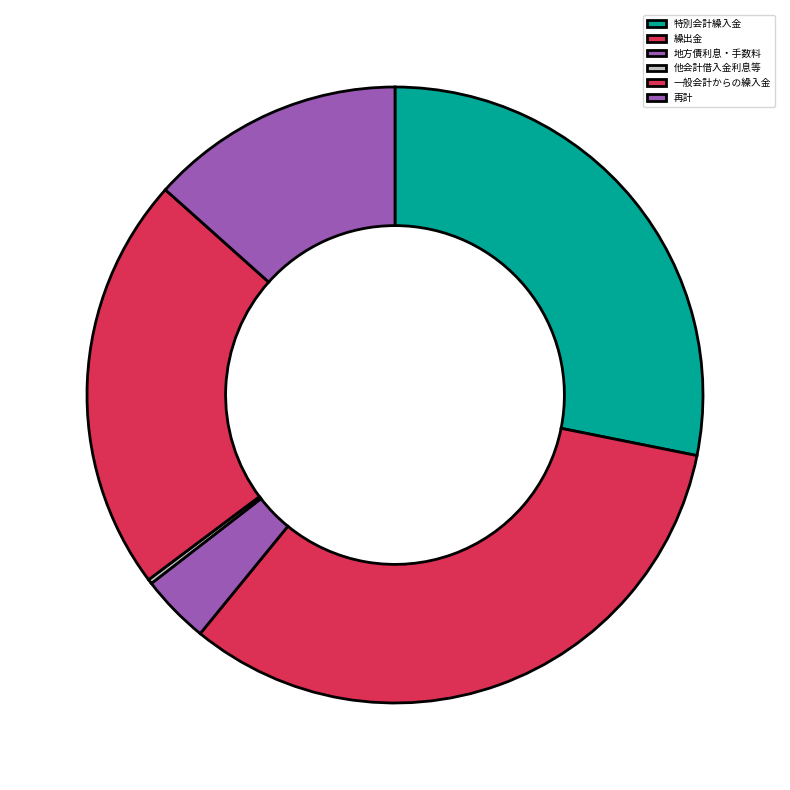

How much of the chart is everything except 一般会計からの繰入金?

78.2%